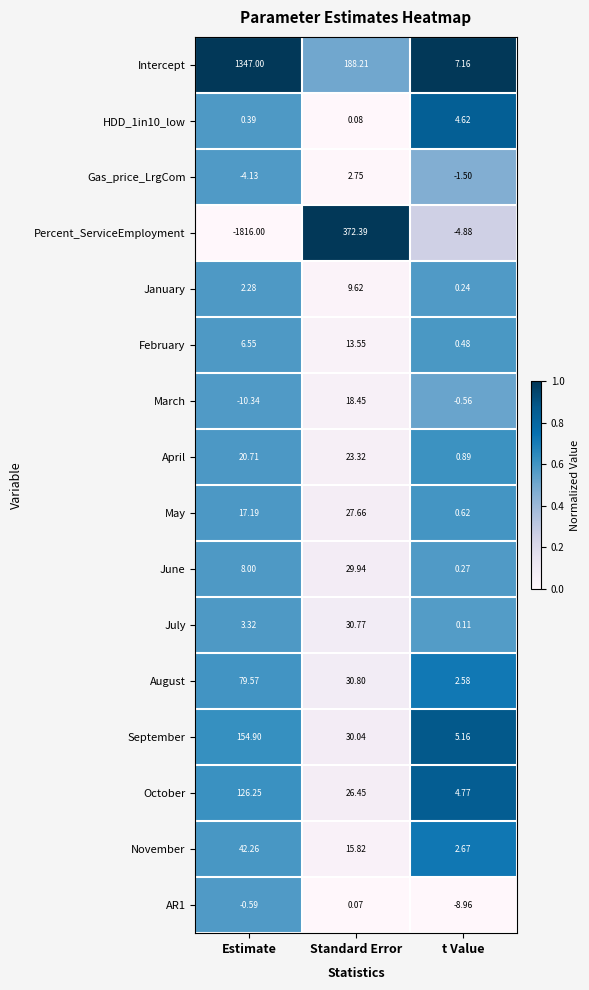

Which series has the largest range (max minus min)?

Percent_ServiceEmployment